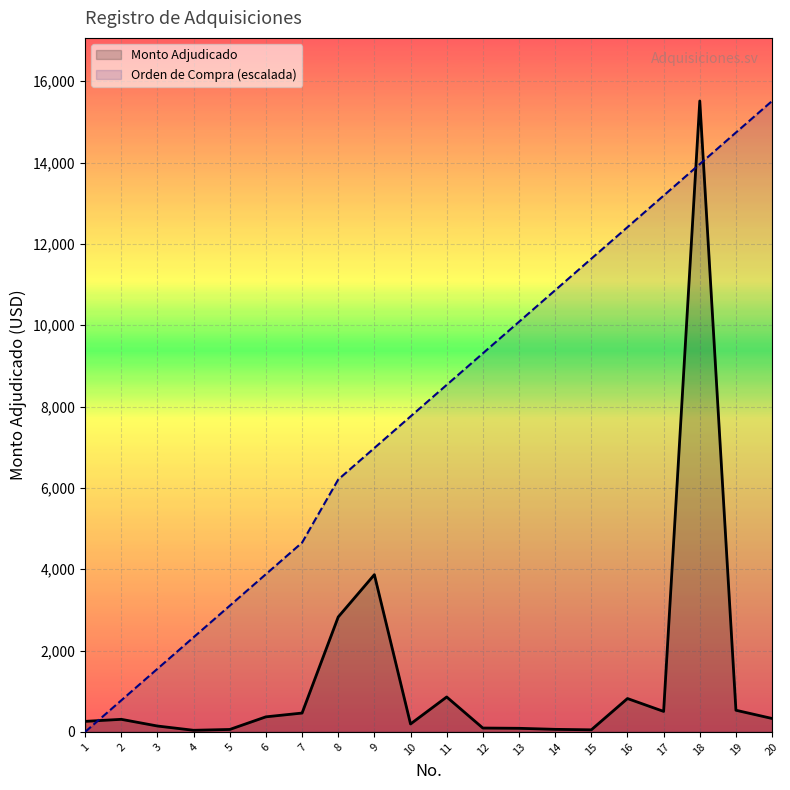

In Monto Adjudicado, how many points are lower than both neighbors (excluding endpoints)?

4